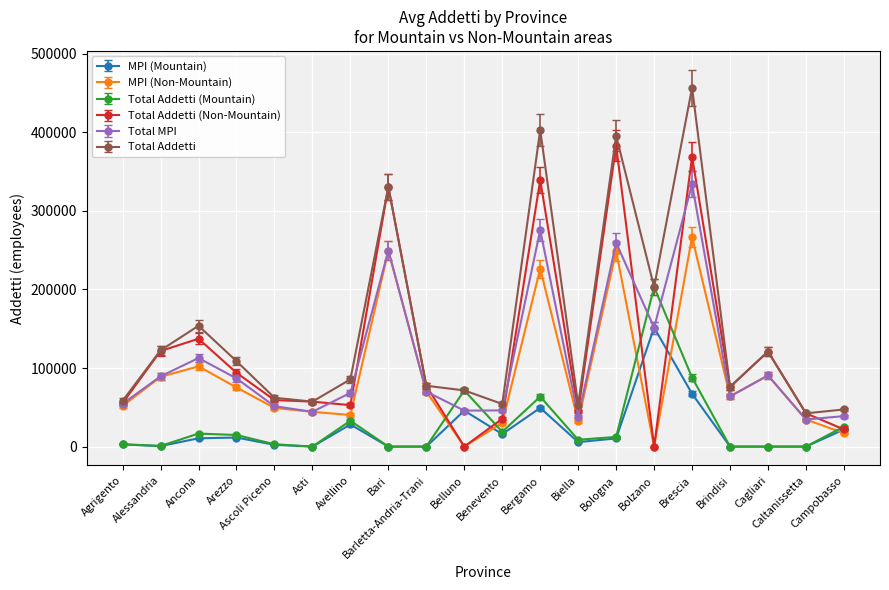

What is the label of the 15th point from the left?

Bolzano